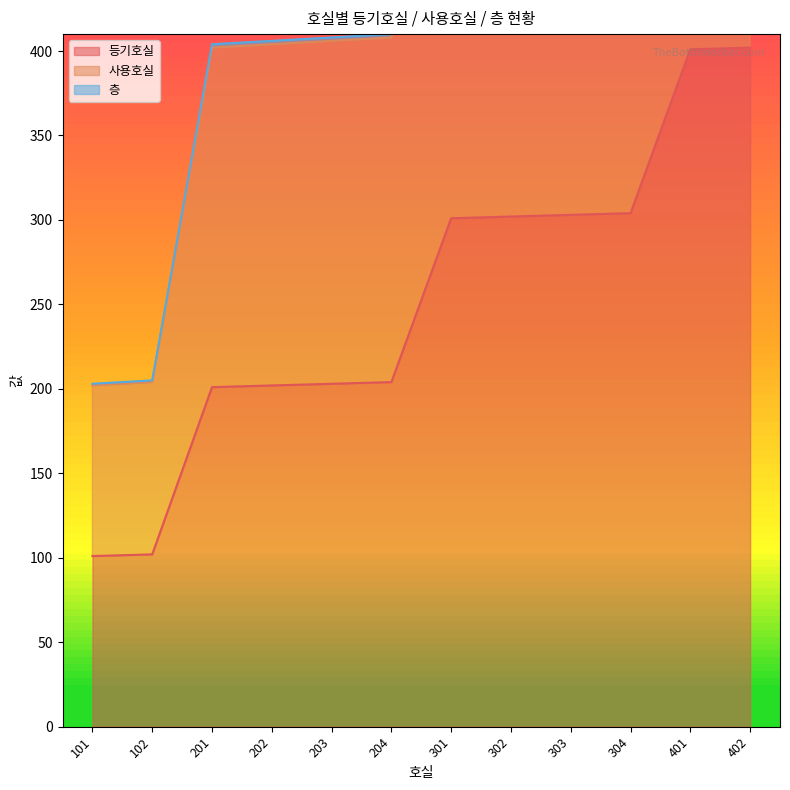

True or false: 층 and 사용호실 cross at least once.

False